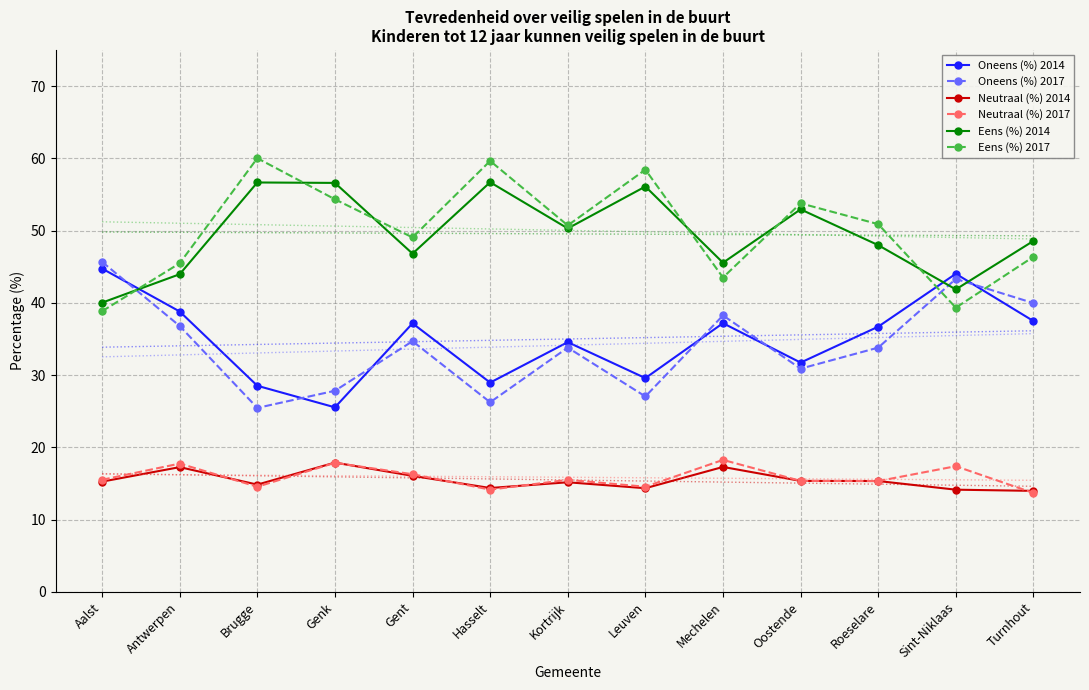

Which has a higher value, Gent or Brugge?

Gent